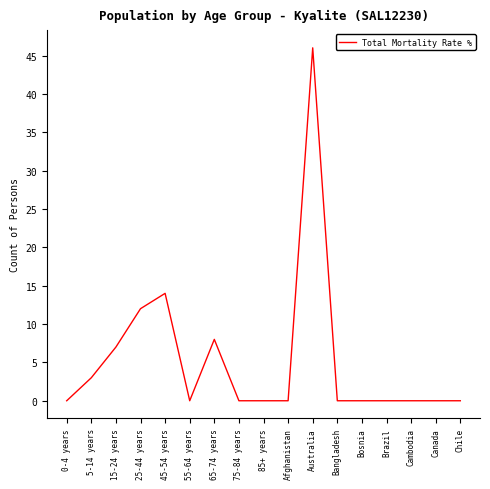

What position from the right is Bangladesh?

6